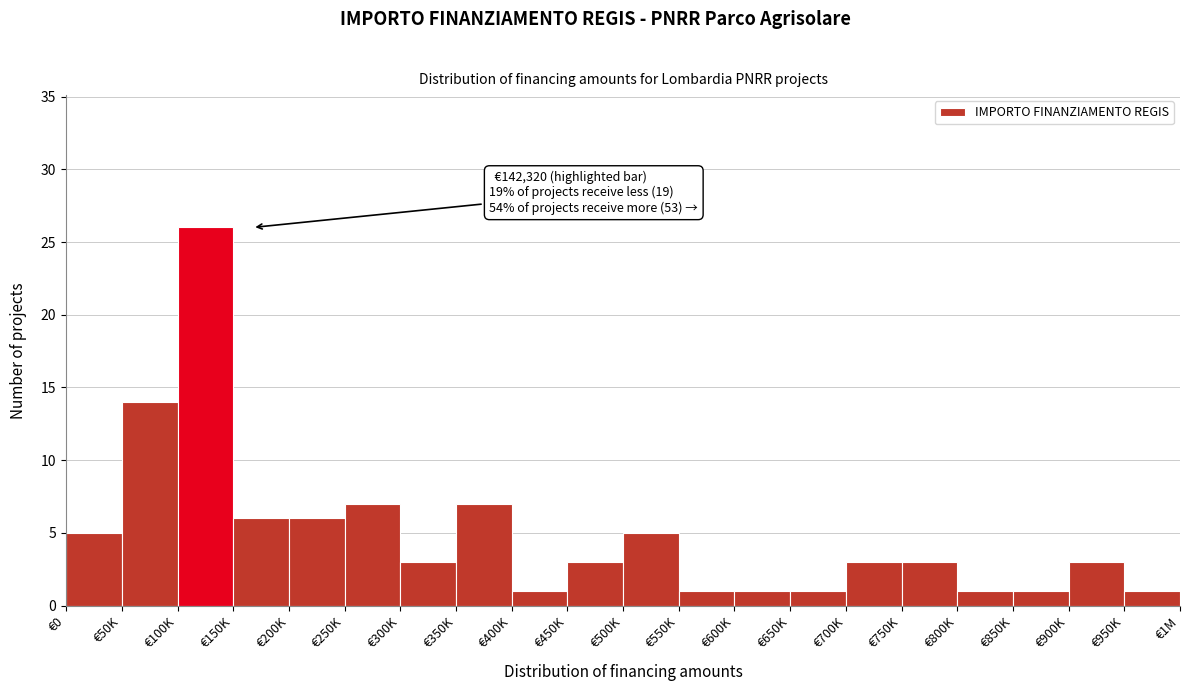

Reading left to right, what are all the values shown in this chart?

€0=5	€50K=14	€100K=26	€150K=6	€200K=6	€250K=7	€300K=3	€350K=7	€400K=1	€450K=3	€500K=5	€550K=1	€600K=1	€650K=1	€700K=3	€750K=3	€800K=1	€850K=1	€900K=3	€950K=1